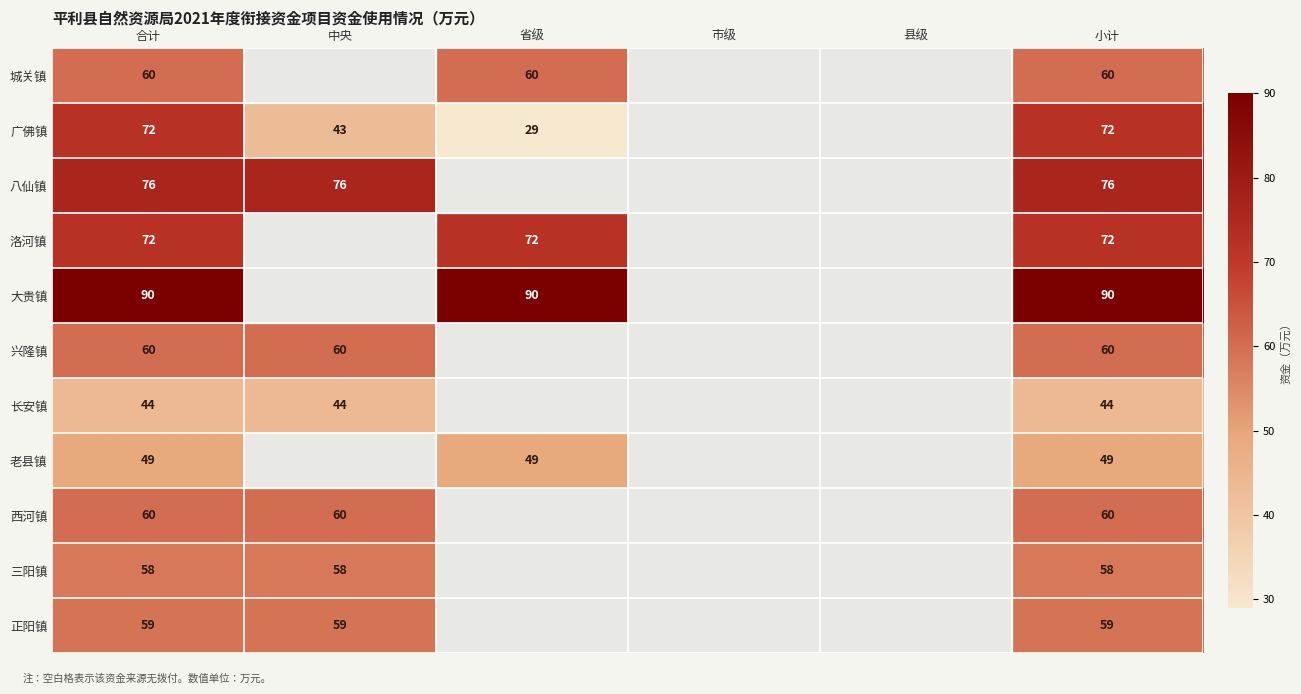

Is the value of 三阳镇 at 合计 greater than the value of 大贵镇 at 合计?

No